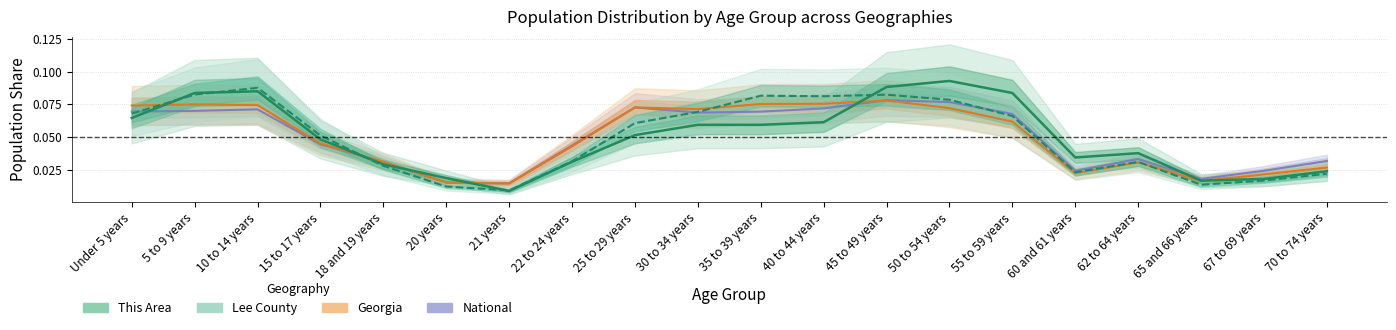

Between 21 years and 5 to 9 years, which is larger?

5 to 9 years